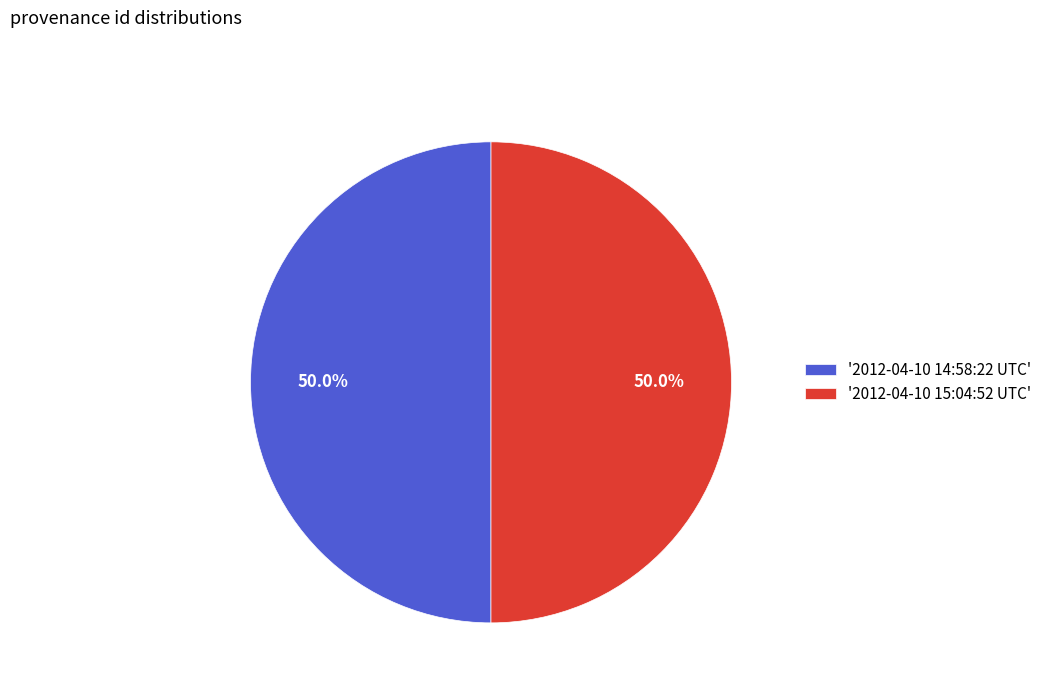

Approximately how many times larger is the value at '2012-04-10 14:58:22 UTC' compared to '2012-04-10 15:04:52 UTC'?

1.0